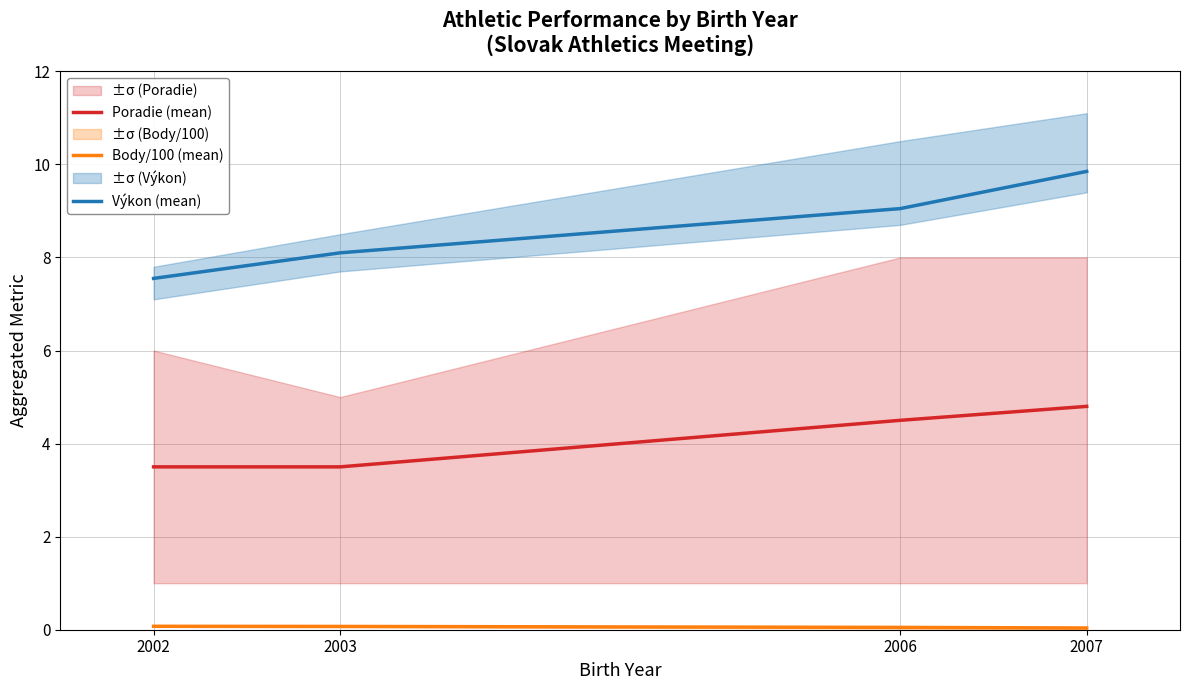

What is the total value across all series at 2003?

11.7